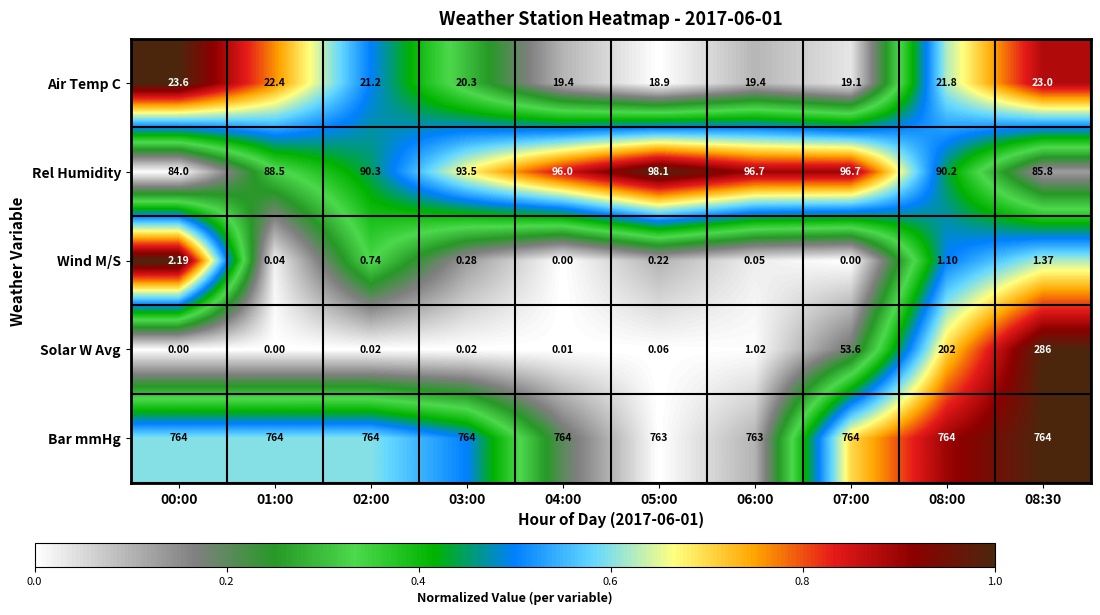

At which category is the sum across all series the highest?

08:30